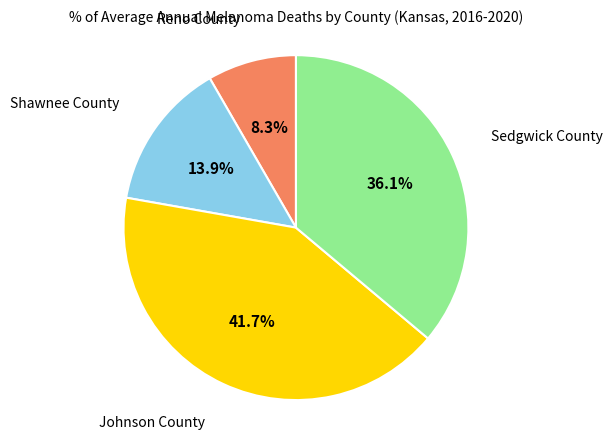

Is there any slice that represents more than half of the pie?

No